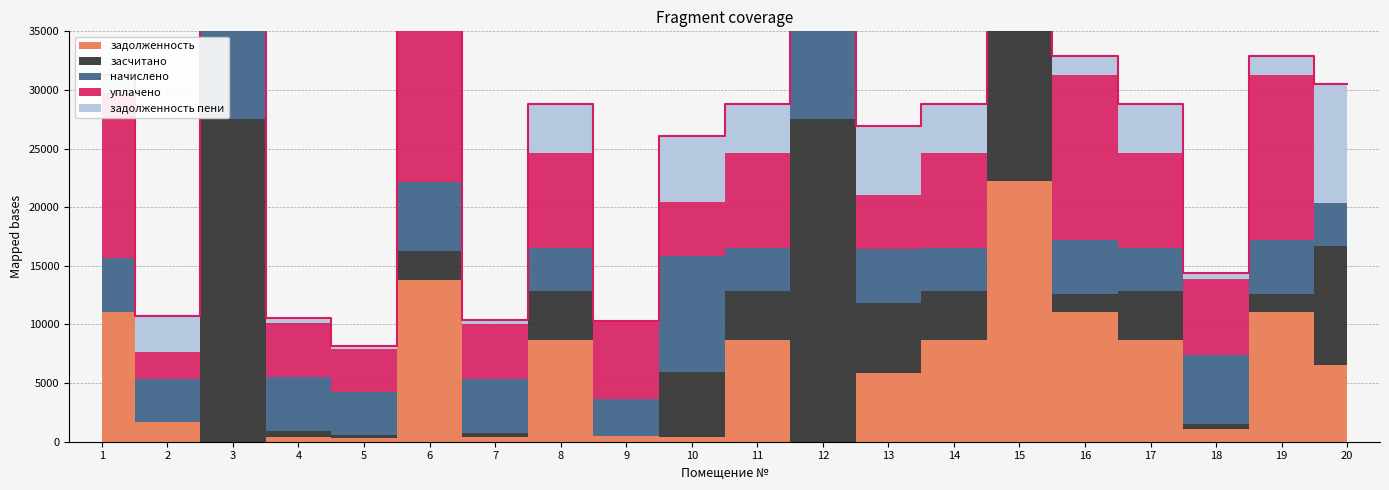

Does the chart display data point markers on the line(s)?

No